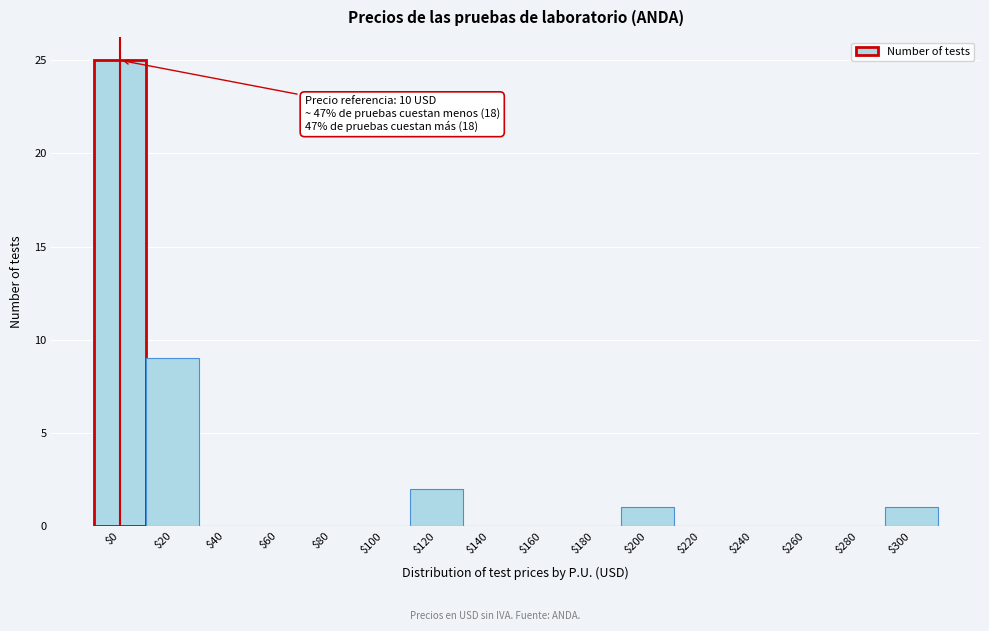

True or false: the data shows -11 at $160.

False